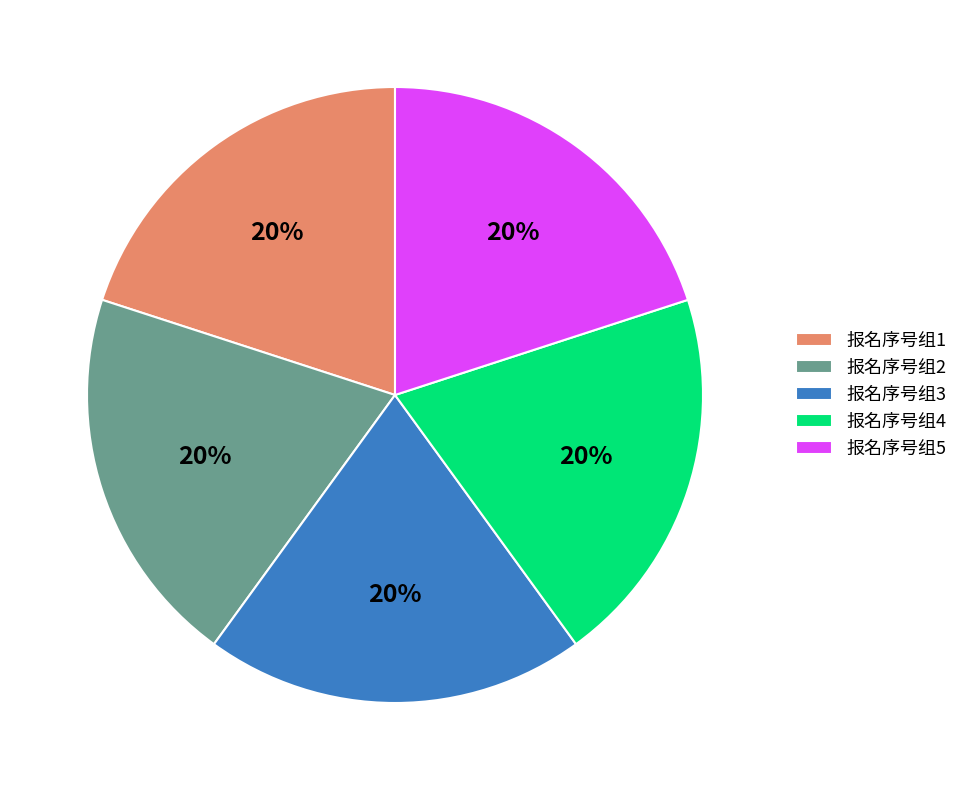

To the nearest percent, what percentage of the pie is 报名序号组5?

20%